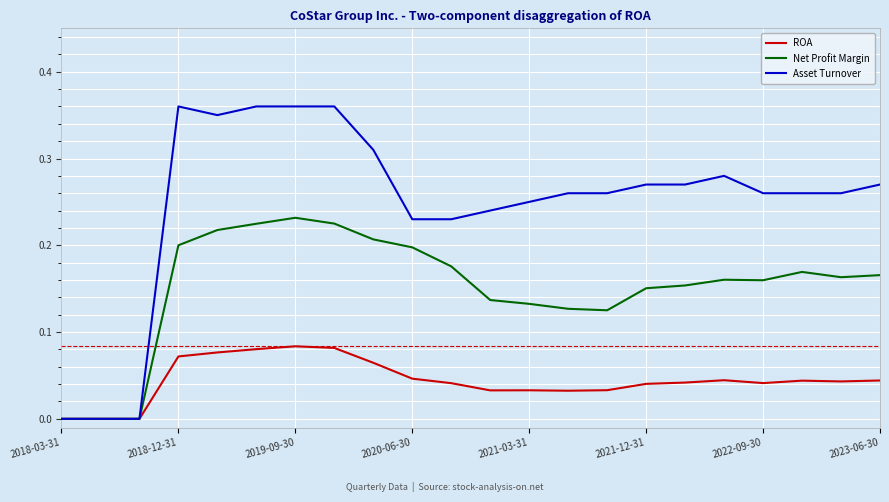

Rank the series by their average value, from lowest to highest.

ROA, Net Profit Margin, Asset Turnover